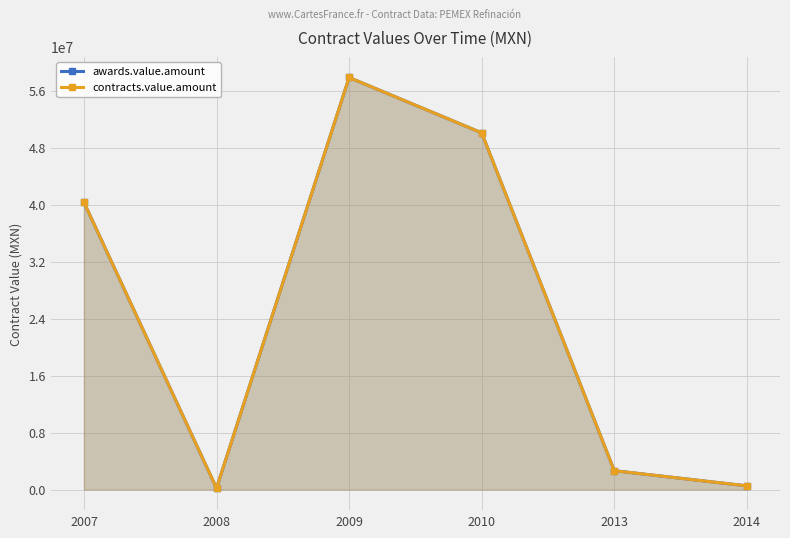

True or false: contracts.value.amount and awards.value.amount cross at least once.

False